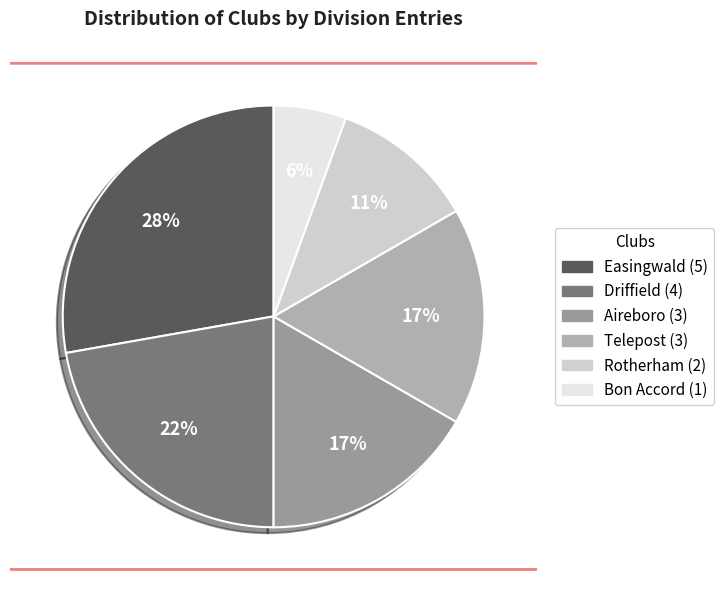

What is the ratio of the value at Telepost to the value at Aireboro?

1.0